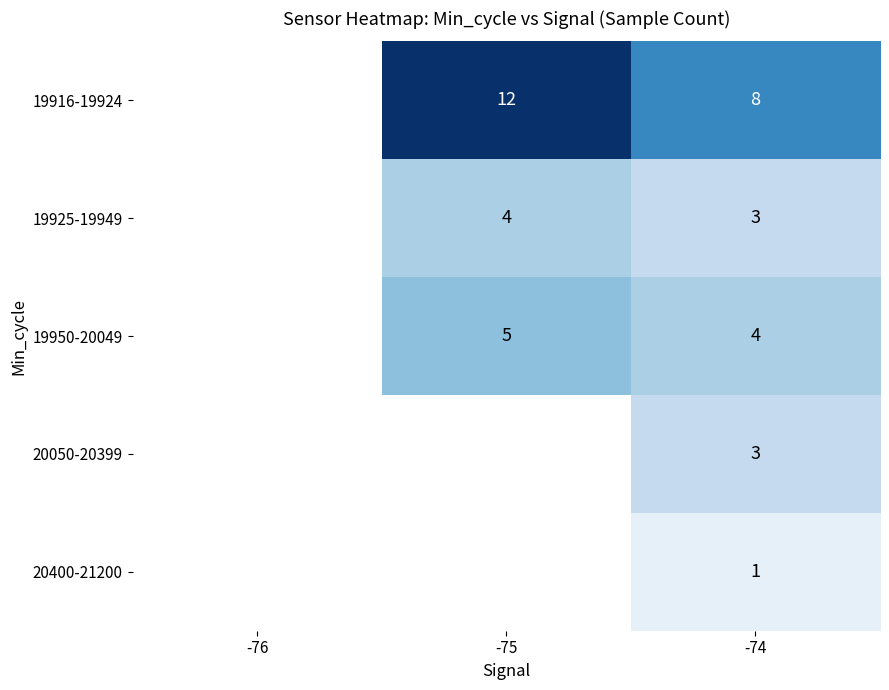

Is it true that 19925-19949 equals 3 at -74?

True